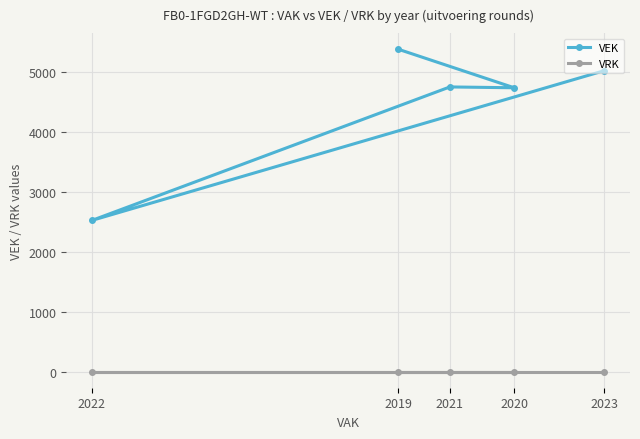

Reading right to left, what are all the values shown in this chart?

VEK: 2023=5026	2022=2525	2021=4754	2020=4740	2019=5383
VRK: 2023=0	2022=0	2021=0	2020=0	2019=0